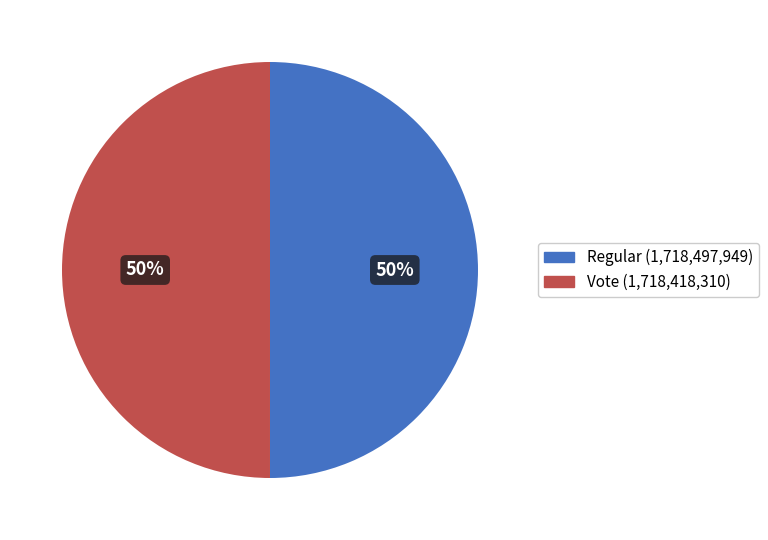

How many slices are in this pie chart?

2